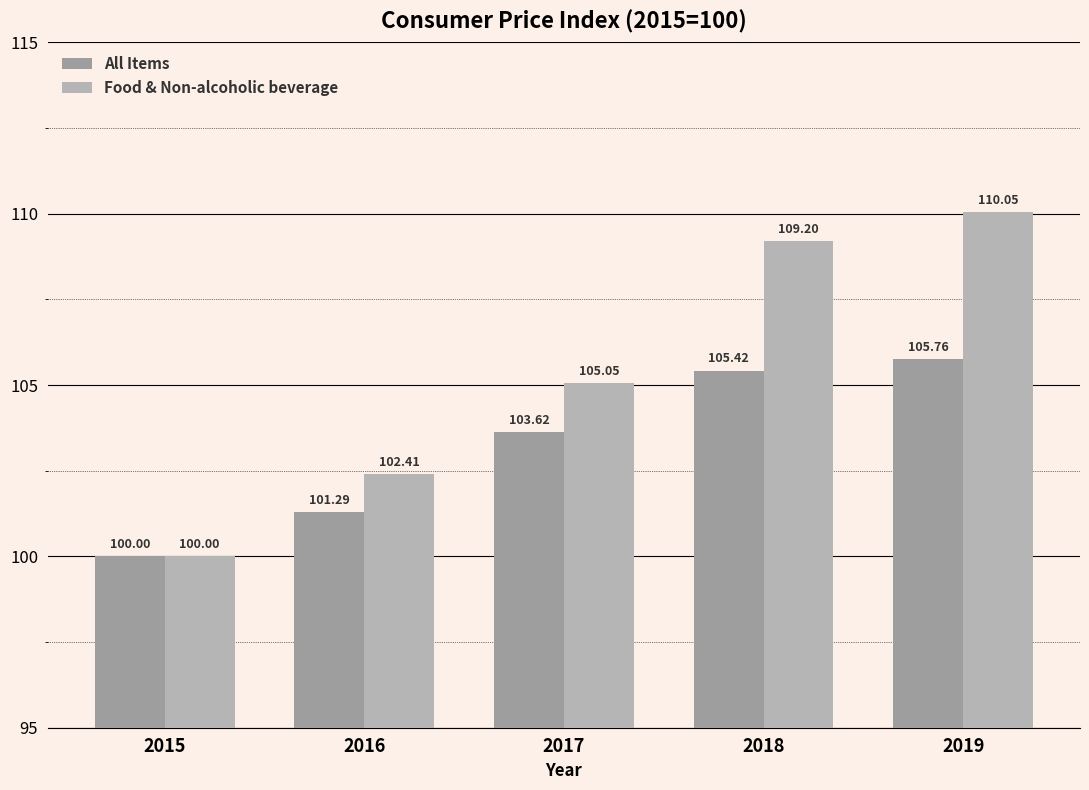

Are the bars horizontal?

No